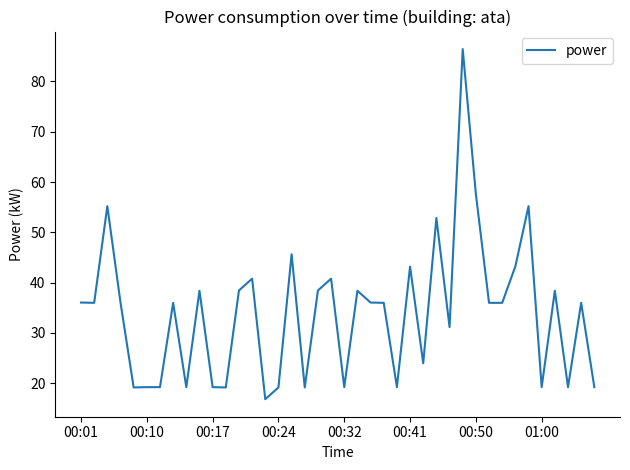

What is the minimum value shown in the chart?

16.8